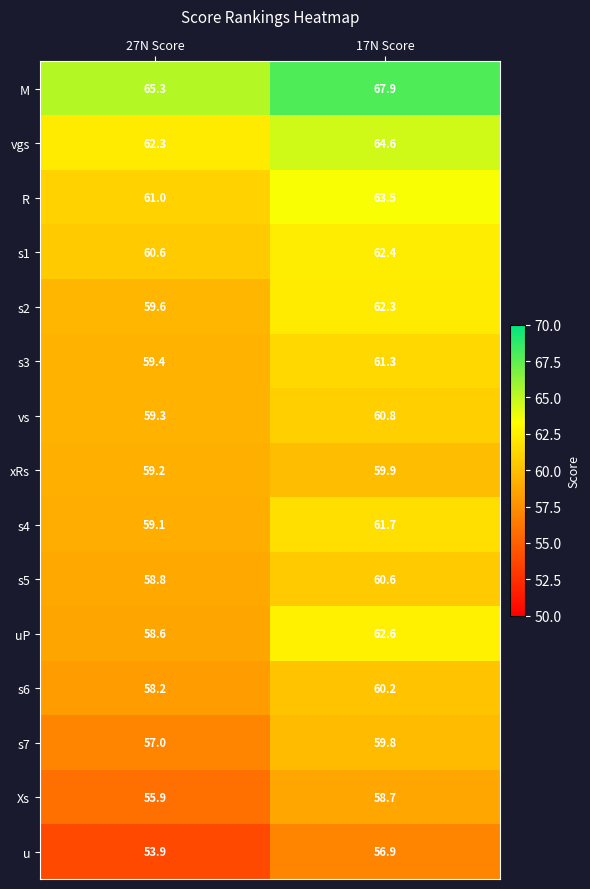

At which label is s5 closest to 59?

27N Score